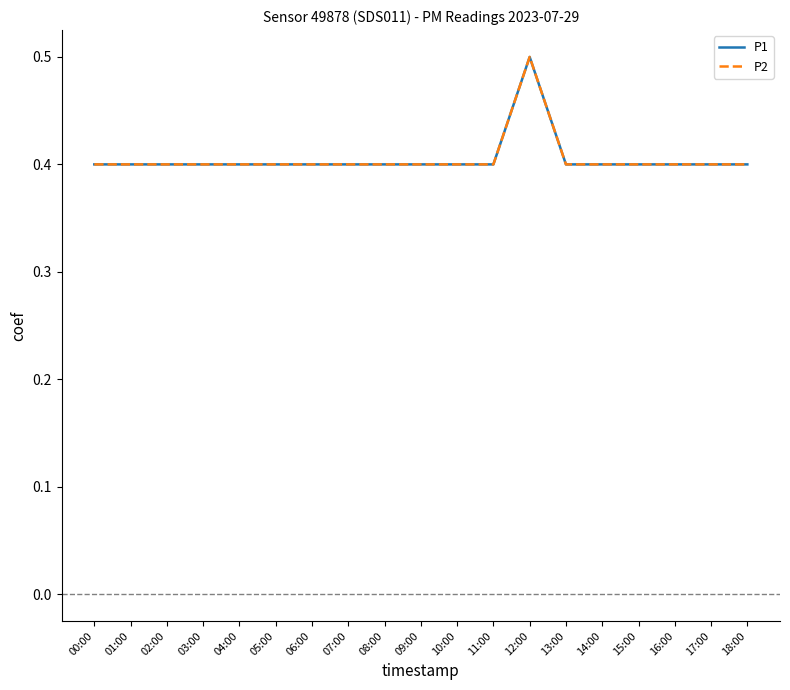

Does the chart have visible grid lines?

No